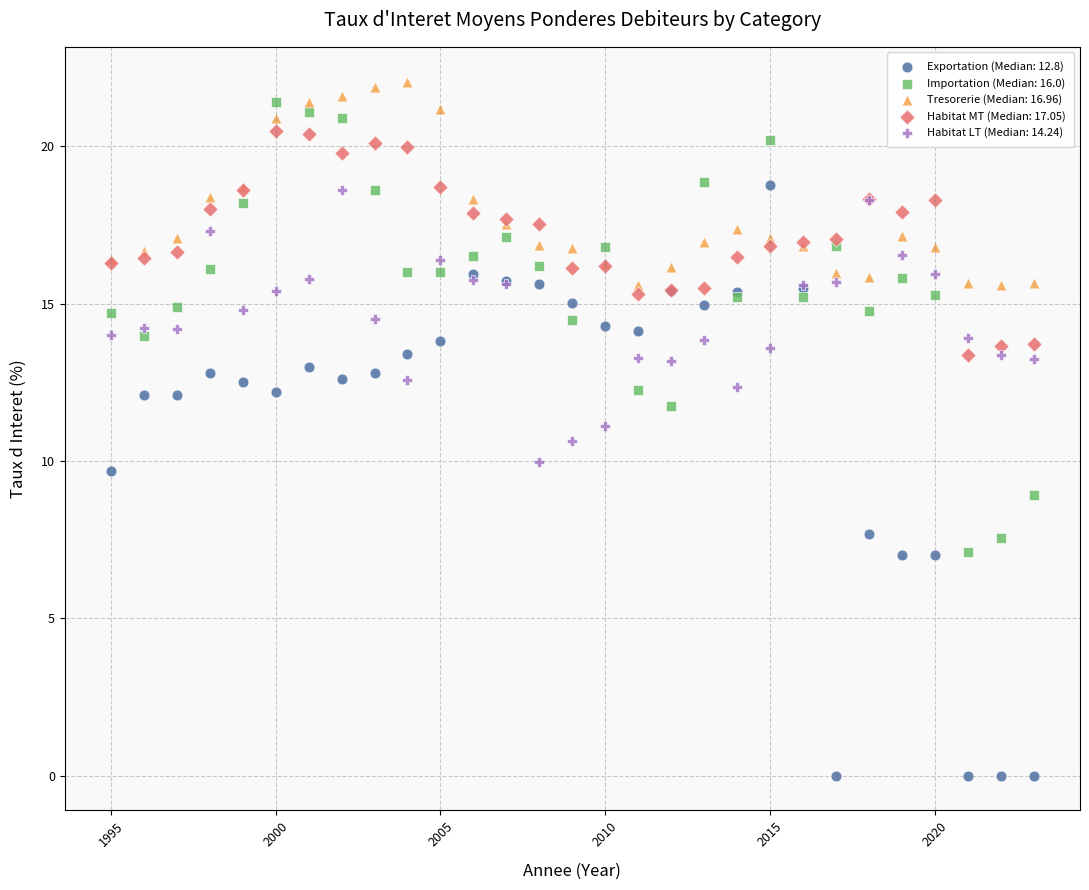

Which series contains the lowest Y value?

Exportation (Median: 12.8)